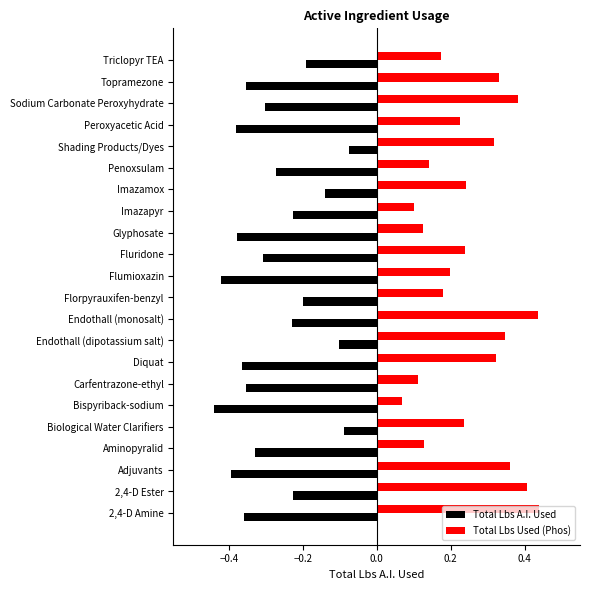

True or false: Total Lbs A.I. Used has a value of -0.4 at Sodium Carbonate Peroxyhydrate.

False